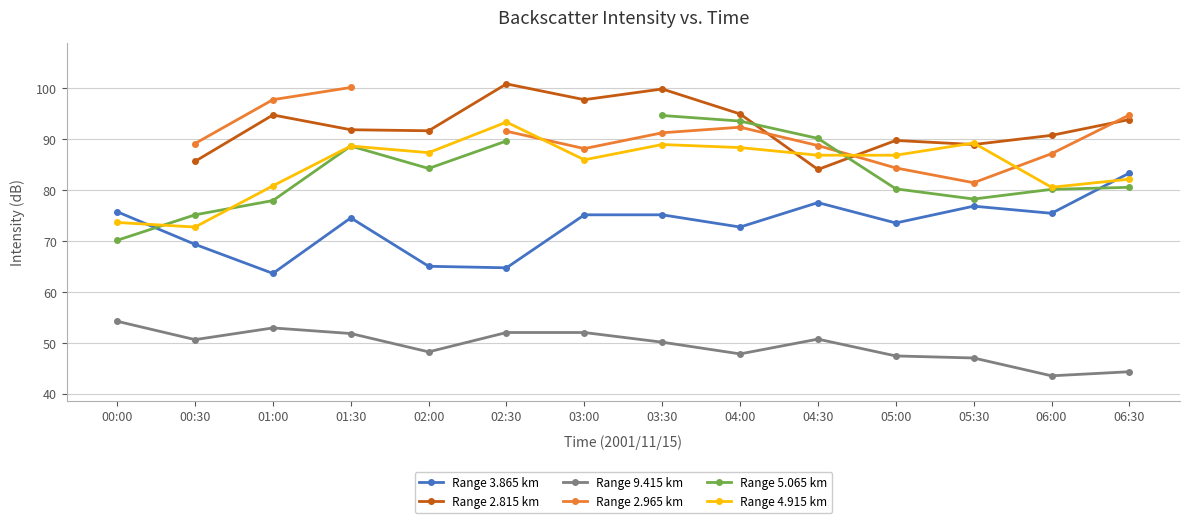

What is the sum of all Range 4.915 km values?

1186.2